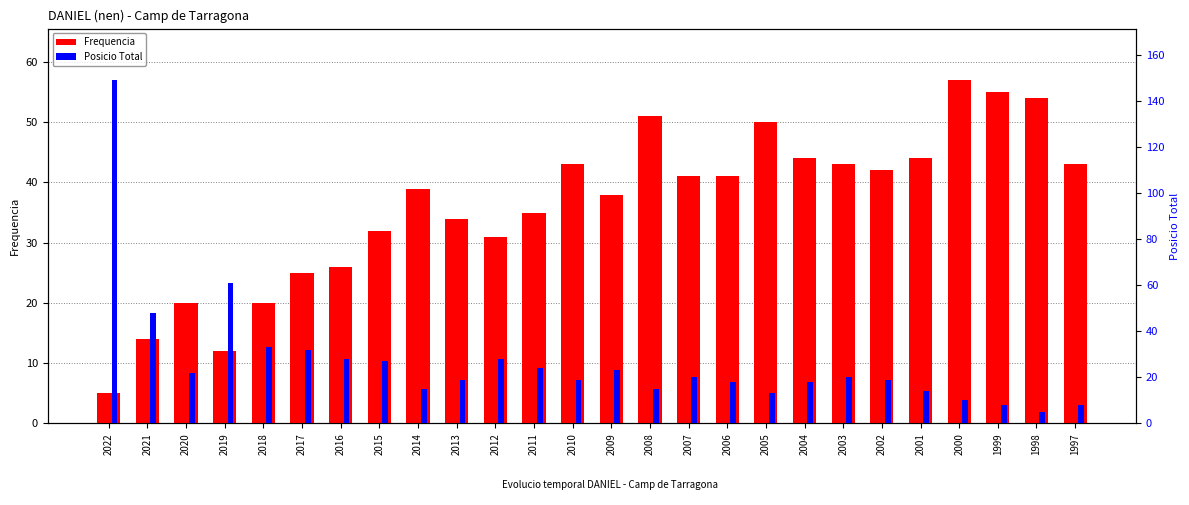

What is the minimum value for Posicio Total?

5